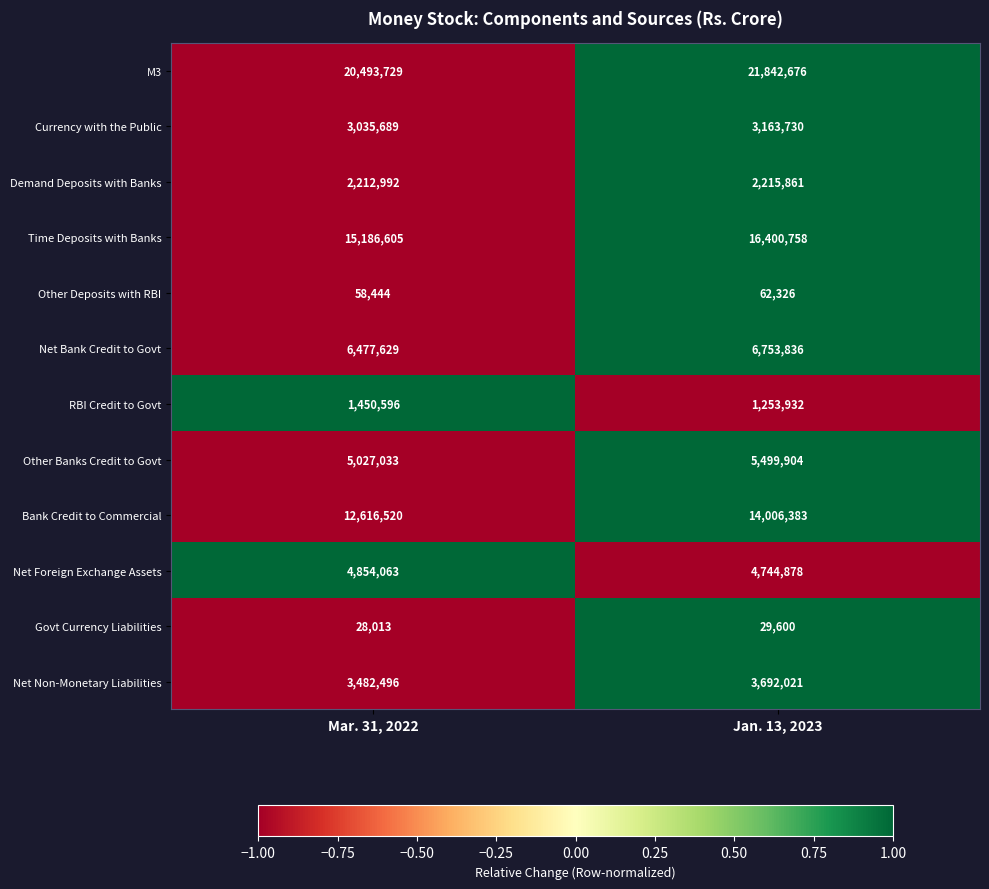

How many values in the Govt Currency Liabilities series are below 29600?

1